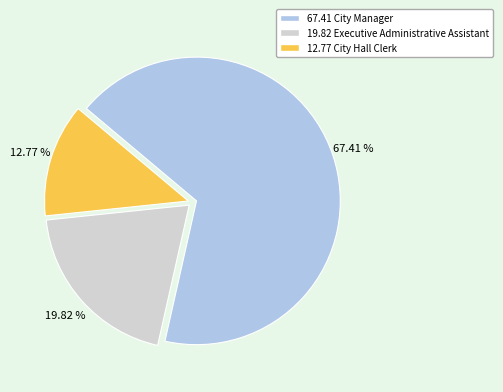

Between 19.82 Executive Administrative Assistant and 12.77 City Hall Clerk, which is larger?

19.82 Executive Administrative Assistant